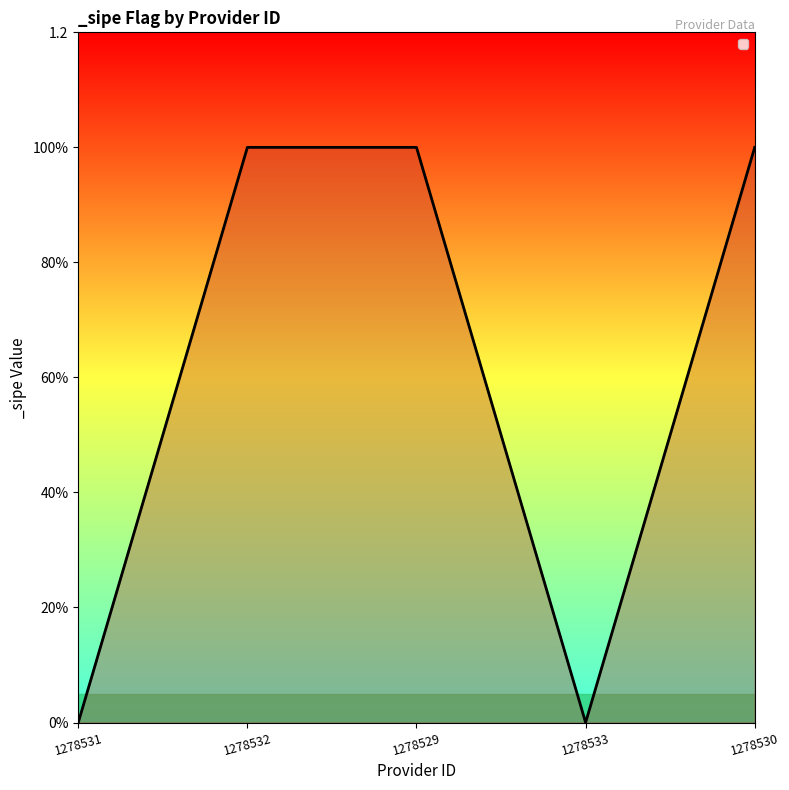

What position from the left is 1278530?

5